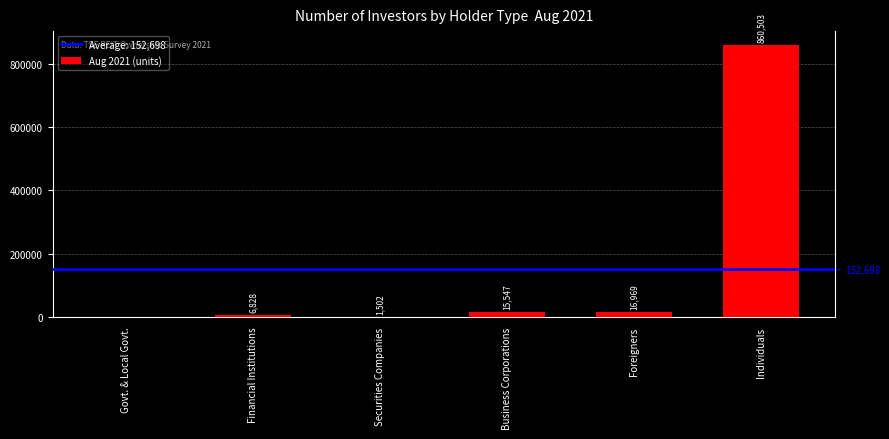

What is the greatest value displayed?

860503